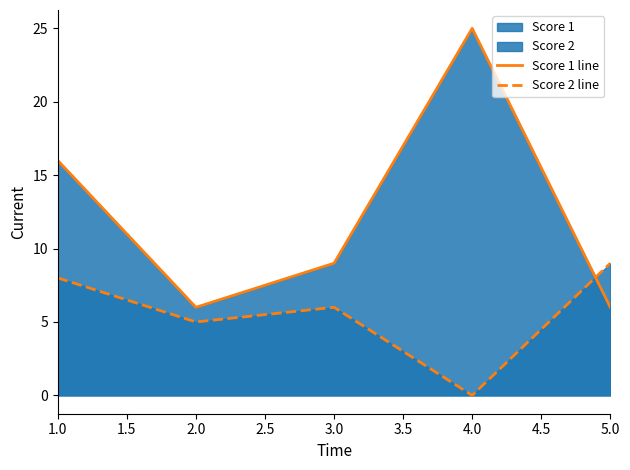

The value of Score 2 line at 4.0 is -3. True or false?

False